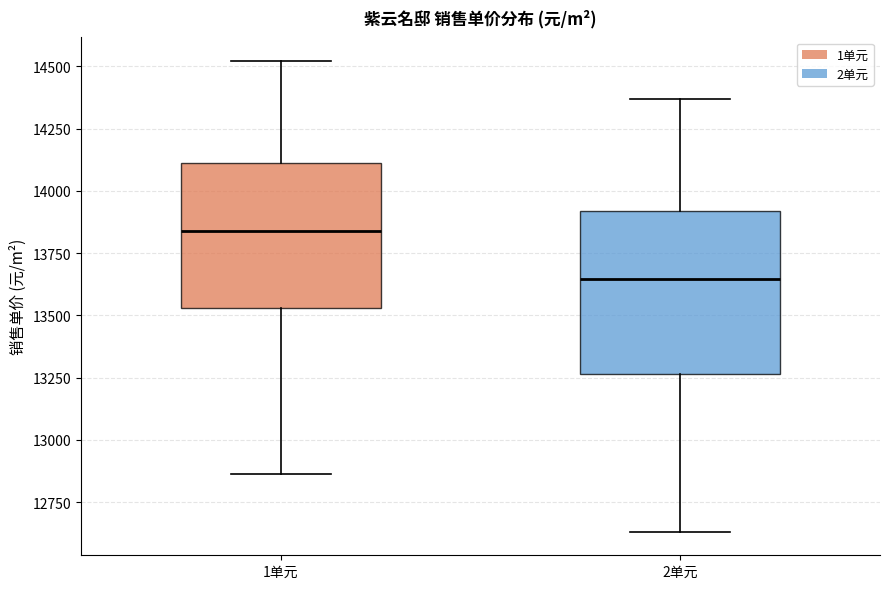

Reading left to right, read every box against the y-axis: the position of its median line, the range the box covers, and the ends of its whiskers. The values are not printed on the chart, so give them approximately, as read against the axis.

1单元: median 13850, box 13550 to 14100, whiskers 12850 to 14500
2单元: median 13650, box 13250 to 13900, whiskers 12650 to 14350